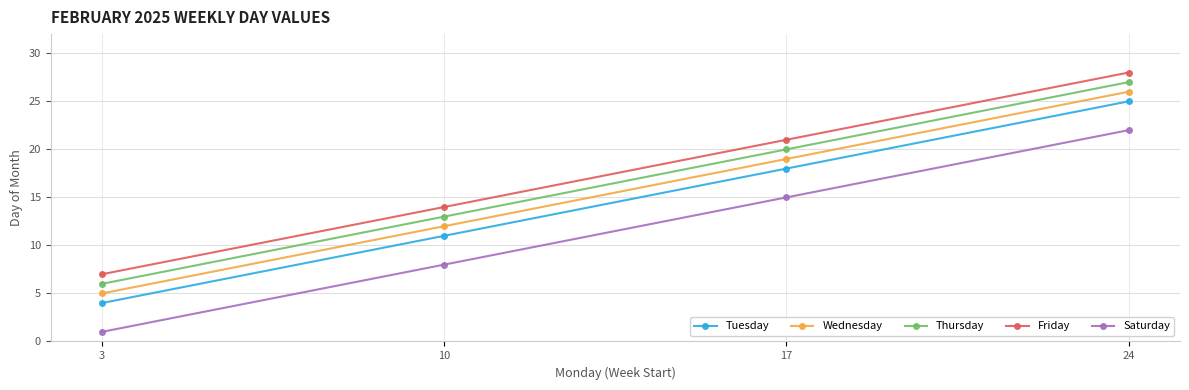

Reading right to left, transcribe all the data shown in this chart.

Tuesday: 24=25	17=18	10=11	3=4
Wednesday: 24=26	17=19	10=12	3=5
Thursday: 24=27	17=20	10=13	3=6
Friday: 24=28	17=21	10=14	3=7
Saturday: 24=22	17=15	10=8	3=1